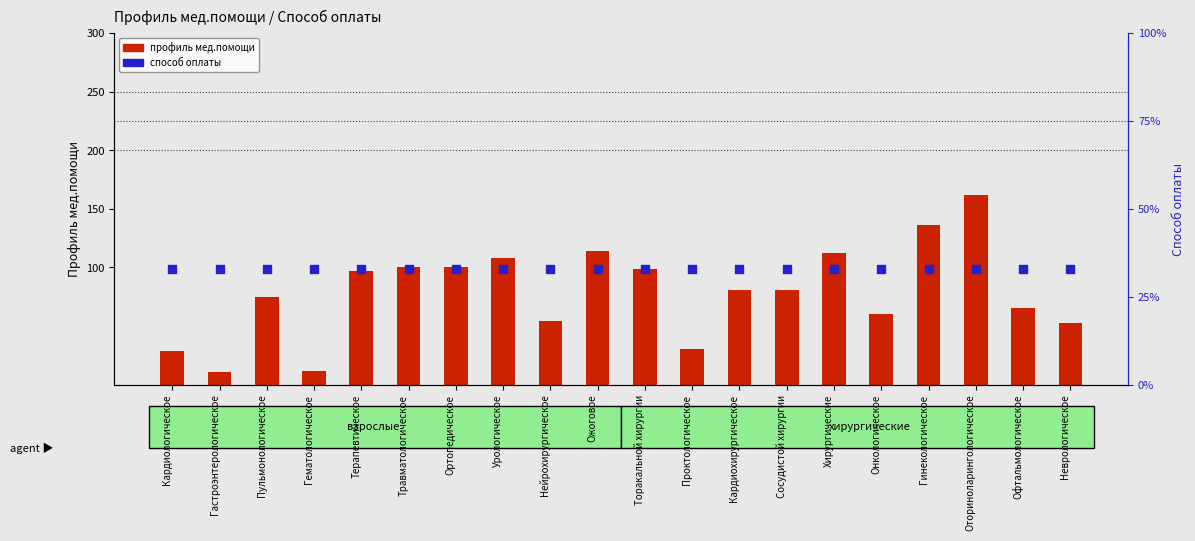

Which series contains the highest Y value?

профиль мед.помощи